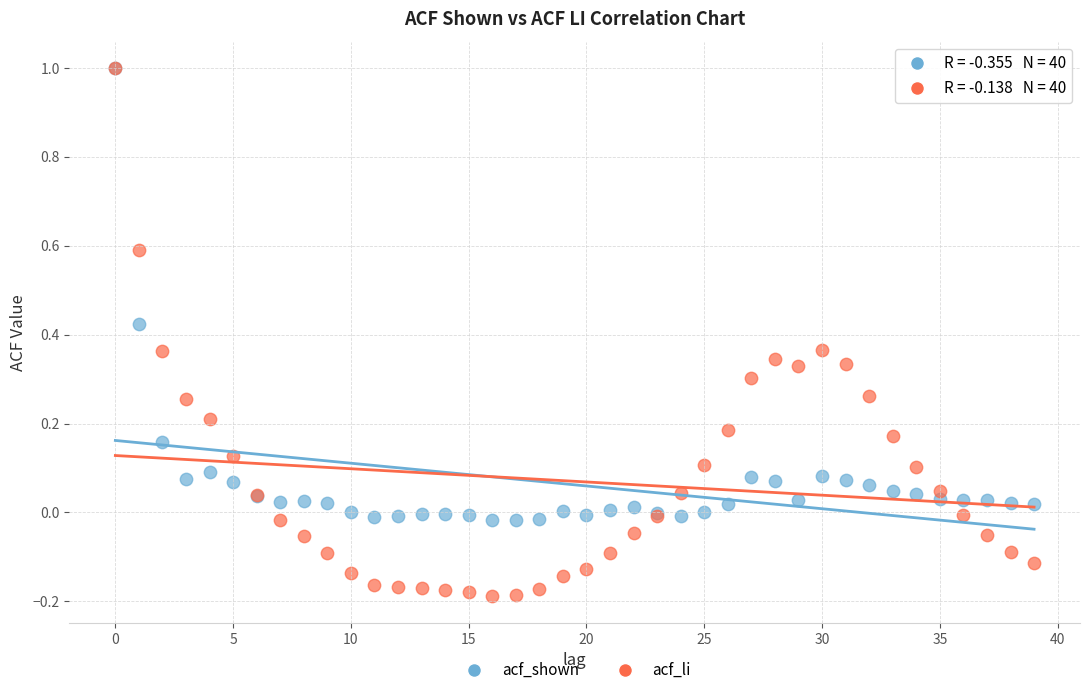

What are all the series names shown in the legend?

acf_shown, acf_li